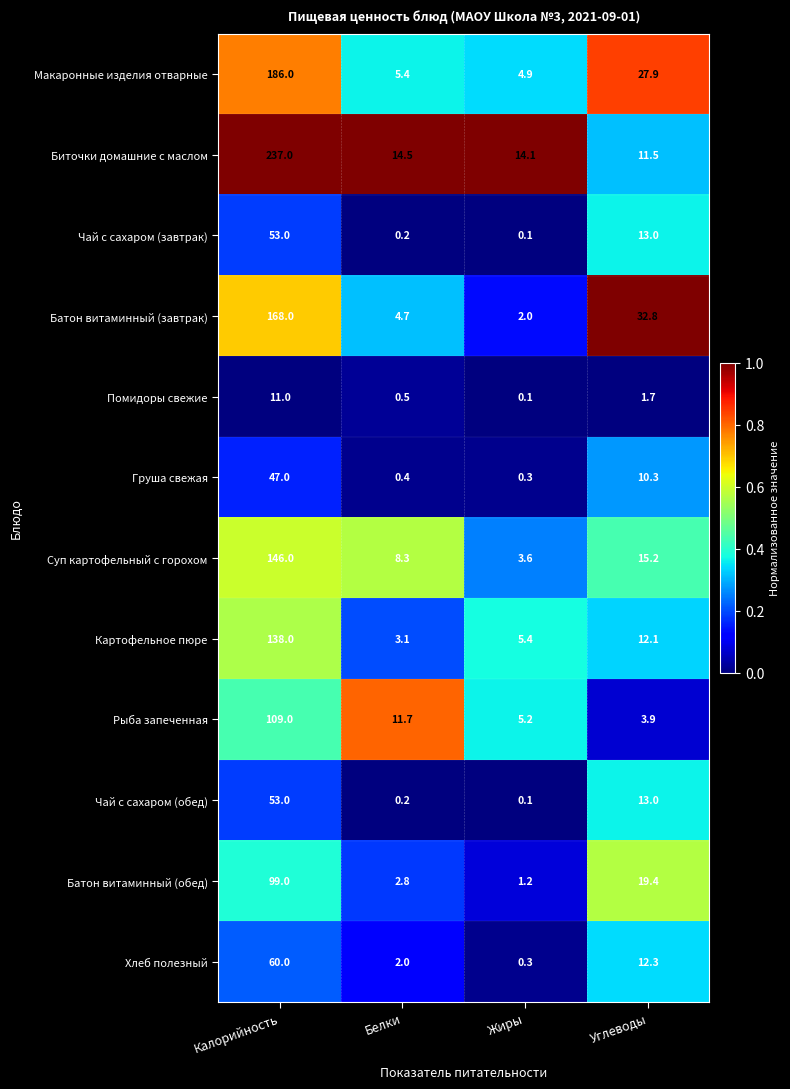

Which category has the highest value across all series?

Калорийность